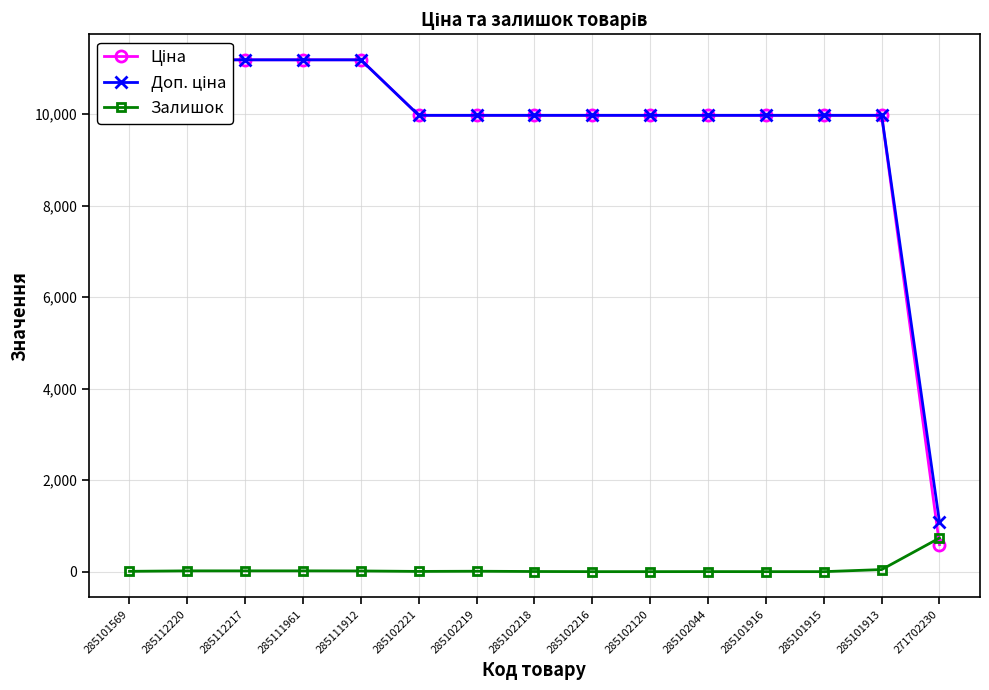

Is this an area chart (filled region under the line)?

No